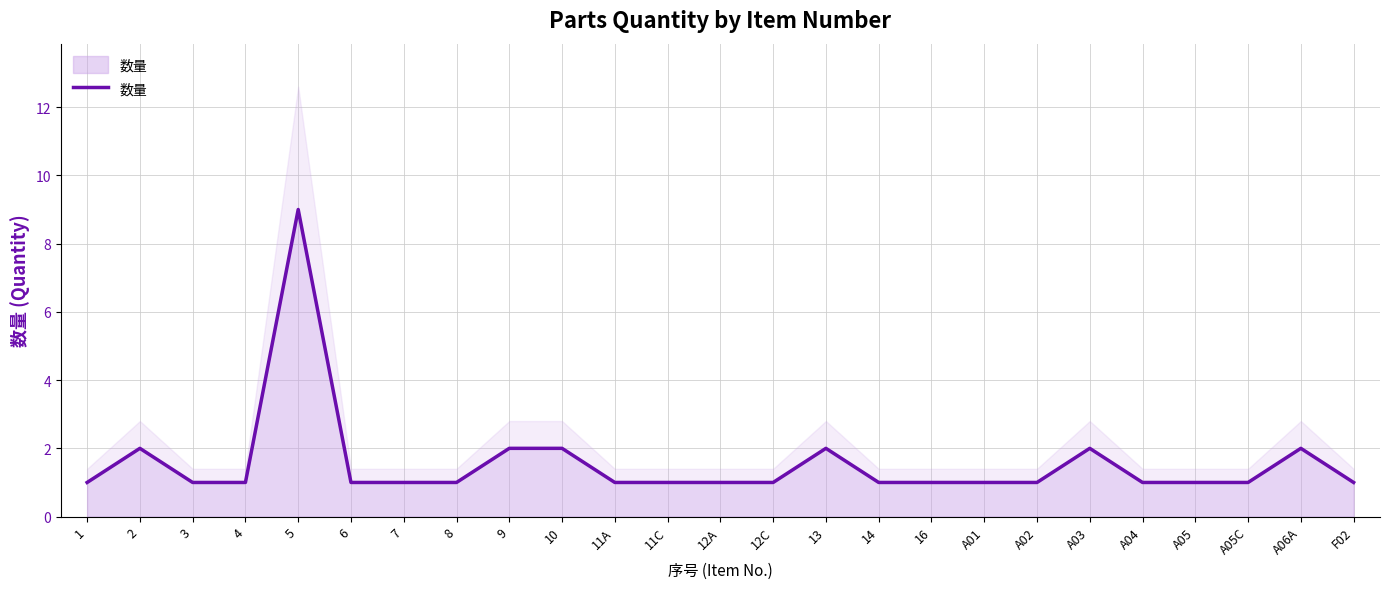

How many data points are above 1?

7